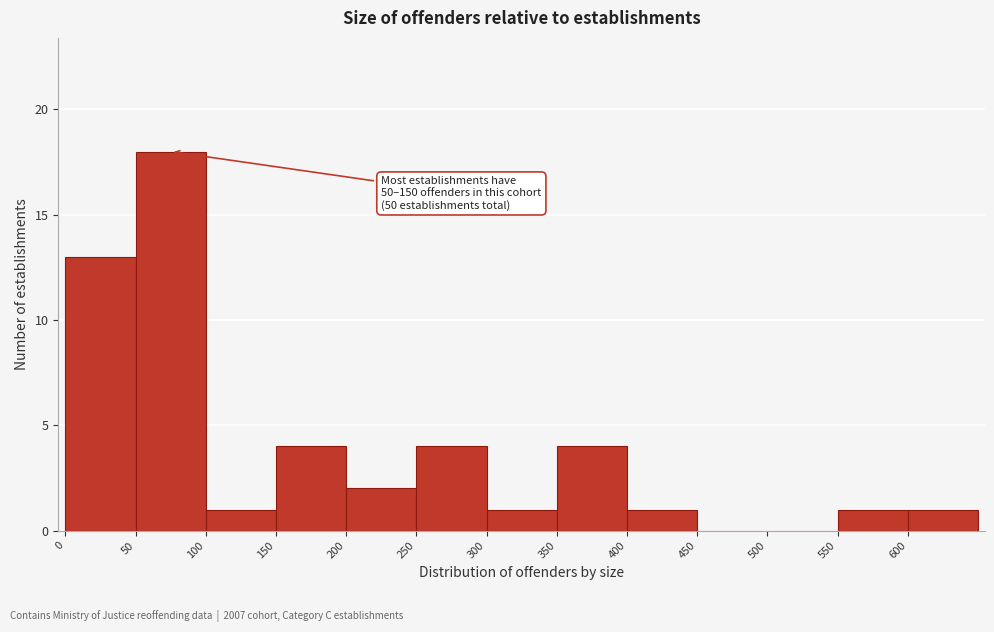

Which range on the x-axis has the tallest bar?

50 to 100